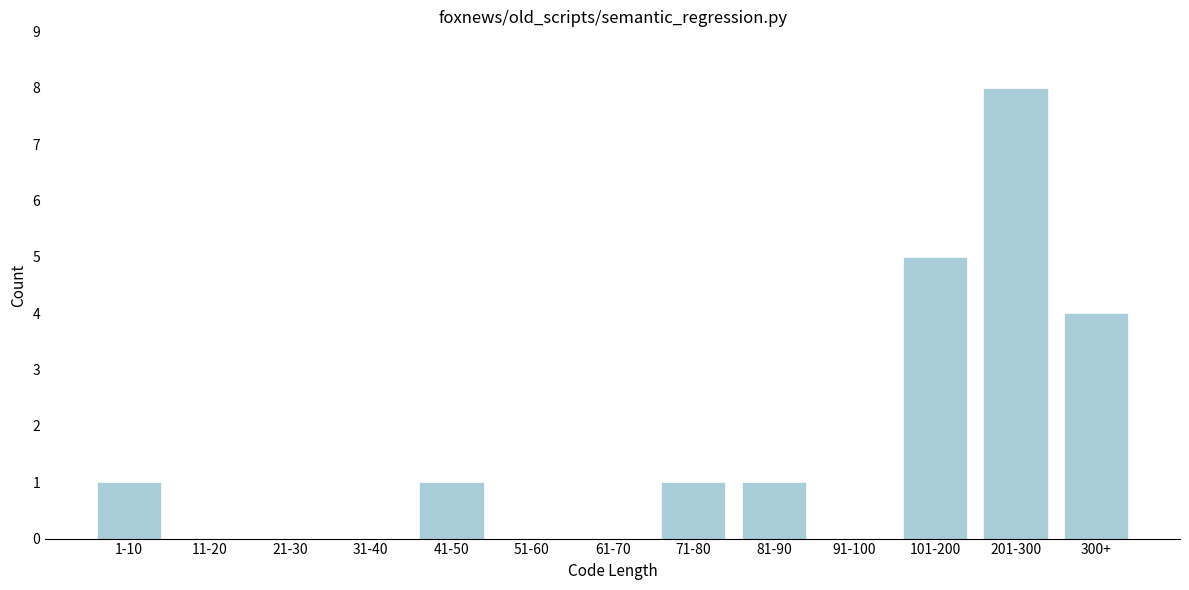

Reading right to left, transcribe all the data shown in this chart.

300+=4	201-300=8	101-200=5	91-100=0	81-90=1	71-80=1	61-70=0	51-60=0	41-50=1	31-40=0	21-30=0	11-20=0	1-10=1